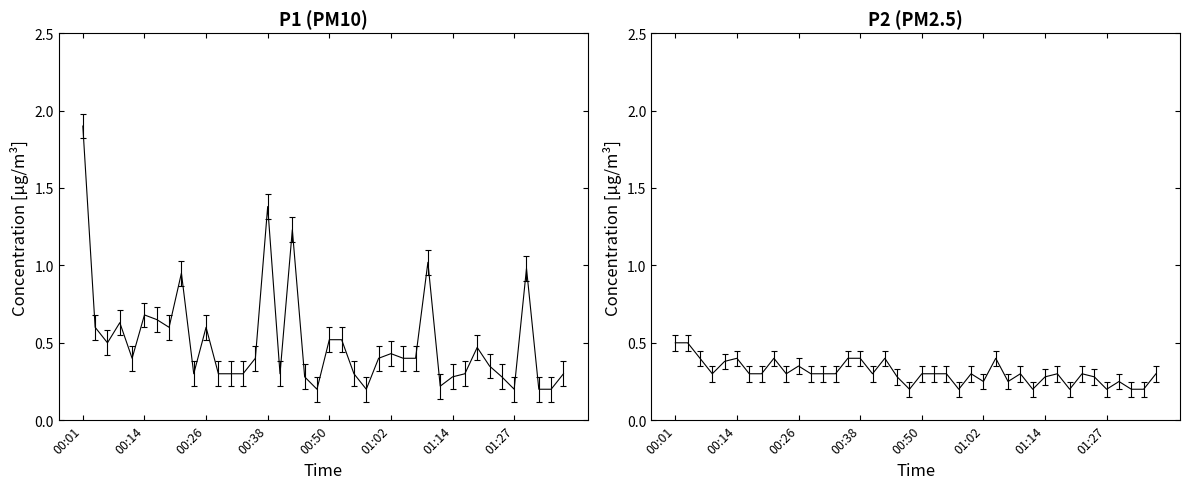

True or false: P1 has more than 0 interior local peaks.

True